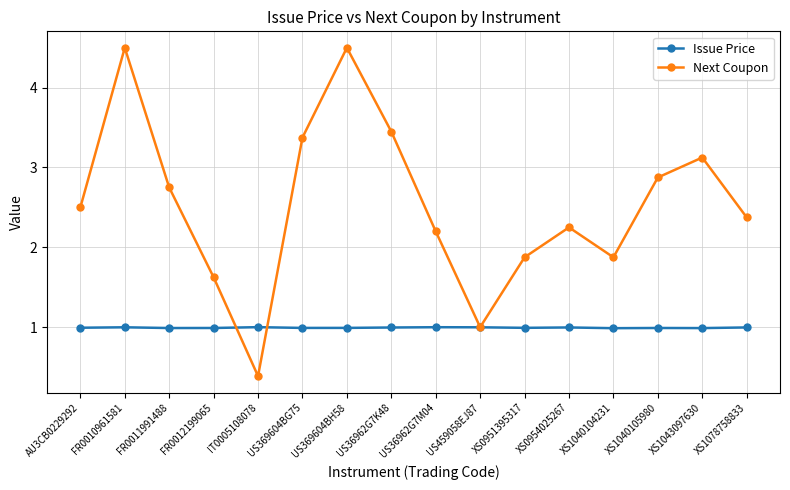

Which category has the lowest value in the Next Coupon series?

IT0005108078